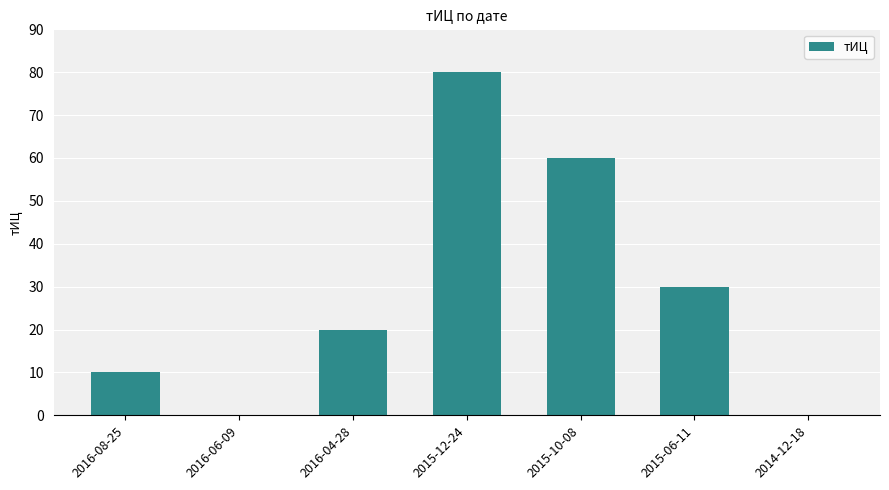

What is the sum of all values?

200